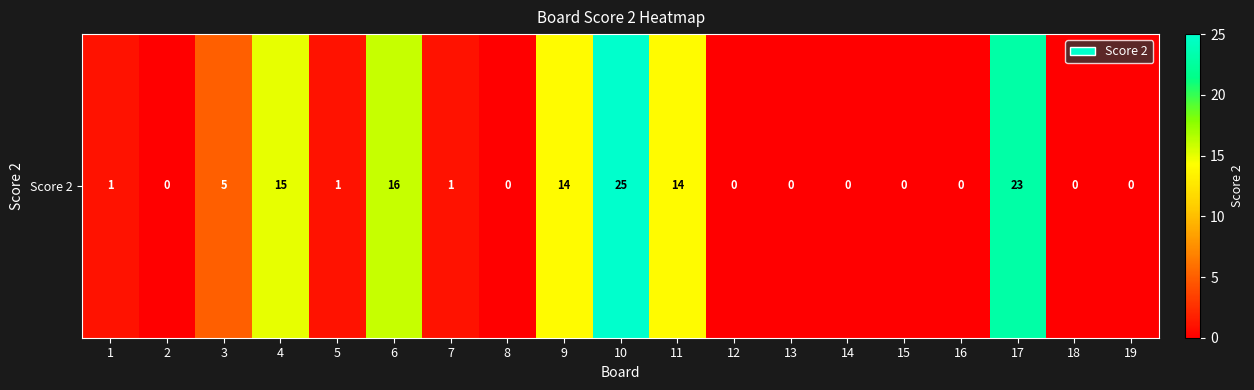

Reading left to right, extract all data points from this chart.

1	0	5	15	1	16	1	0	14	25	14	0	0	0	0	0	23	0	0